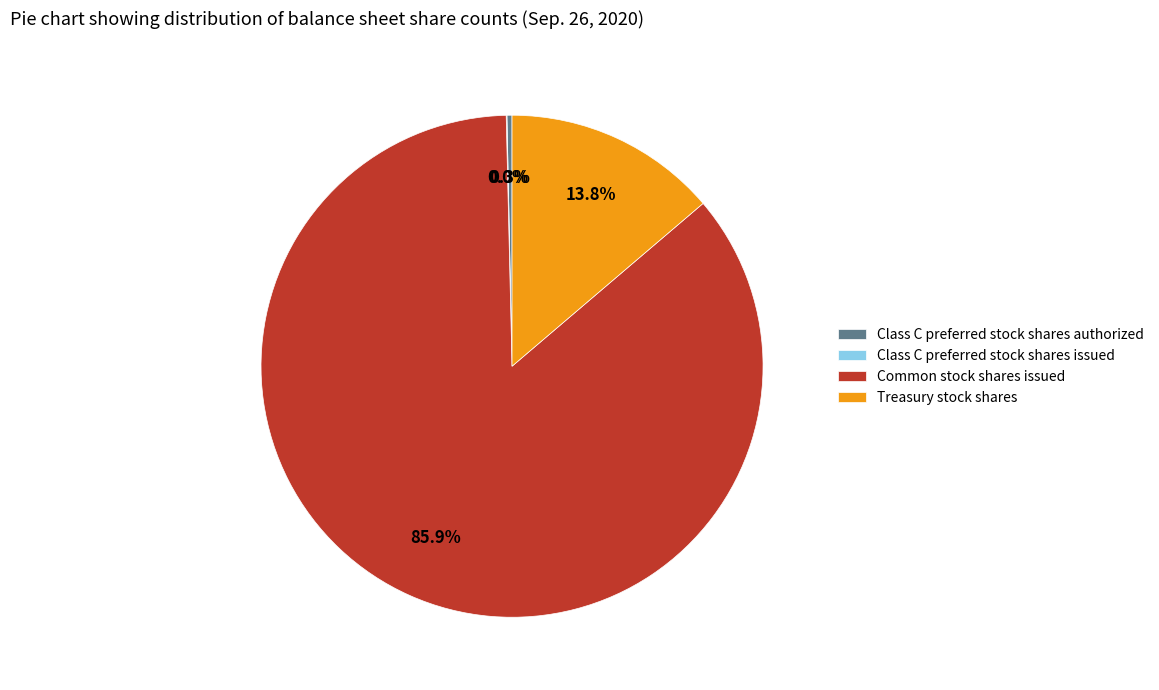

True or false: Common stock shares issued accounts for 86% of the total.

True